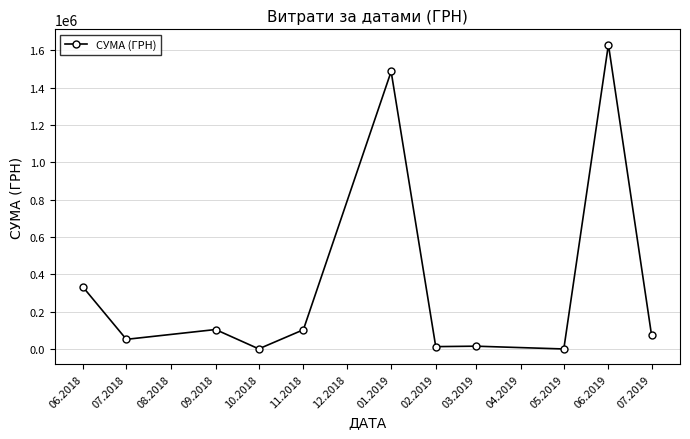

What is the maximum value shown in the chart?

1630052.7